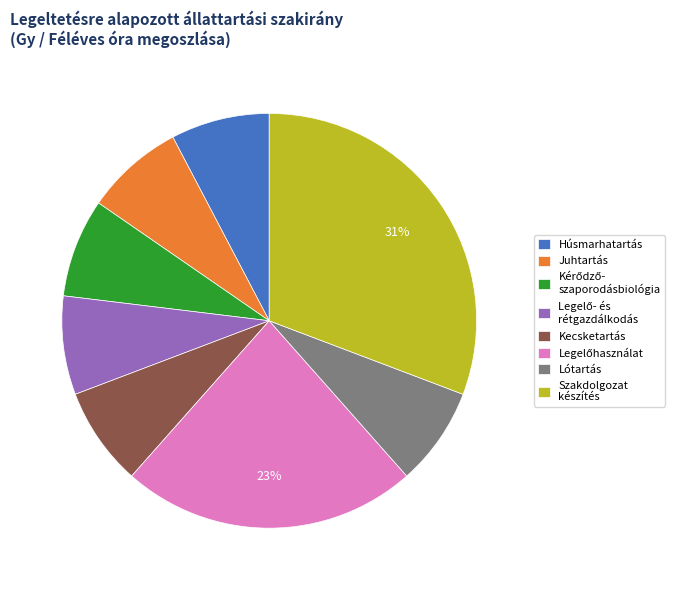

Between Húsmarhatartás and Szakdolgozat készítés, which is larger?

Szakdolgozat készítés